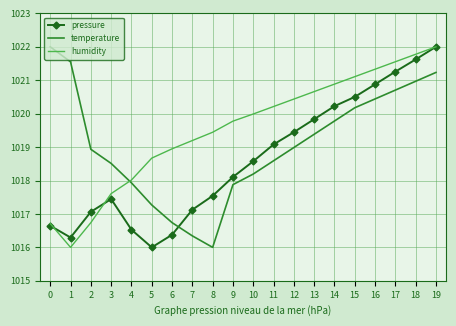

Rank the series by their average value, from lowest to highest.

pressure, temperature, humidity